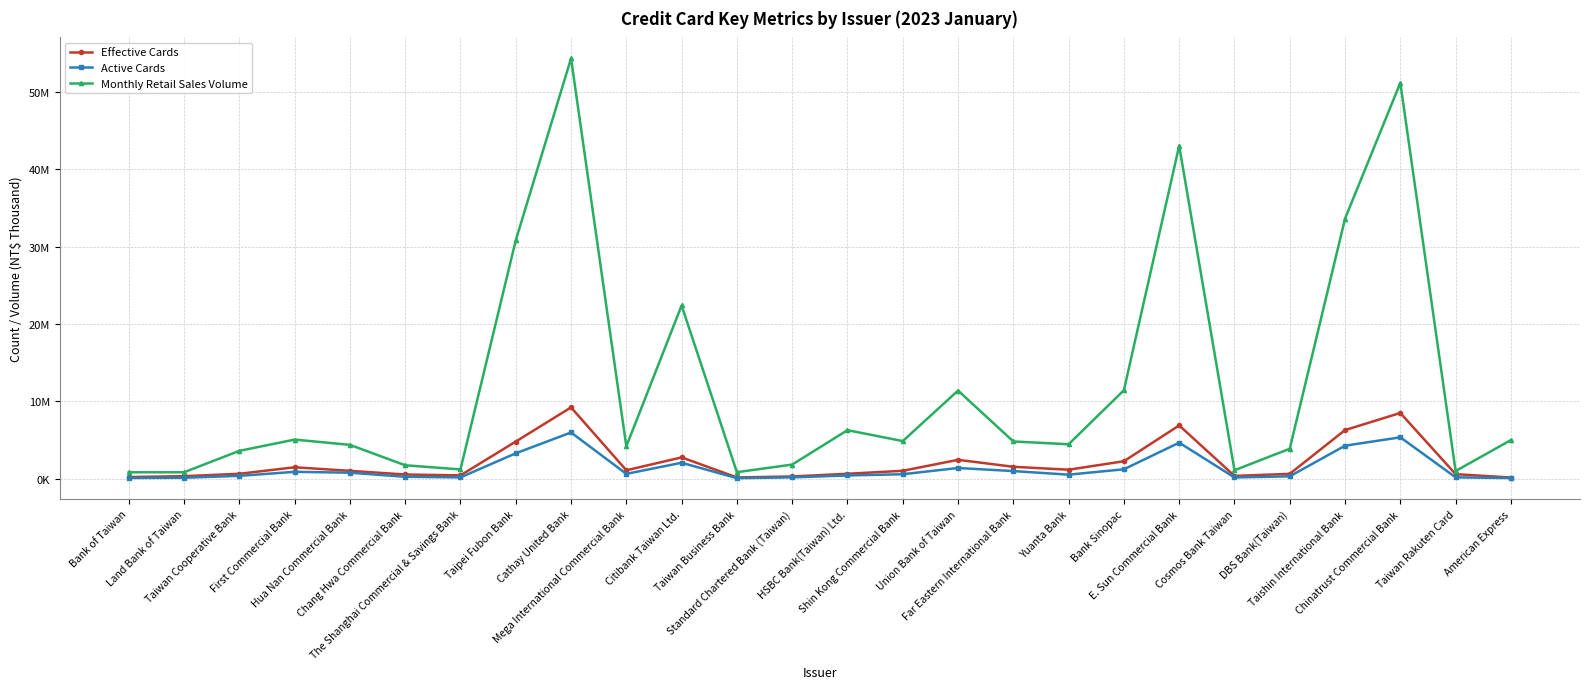

How many interior local valleys does the Effective Cards series have?

5